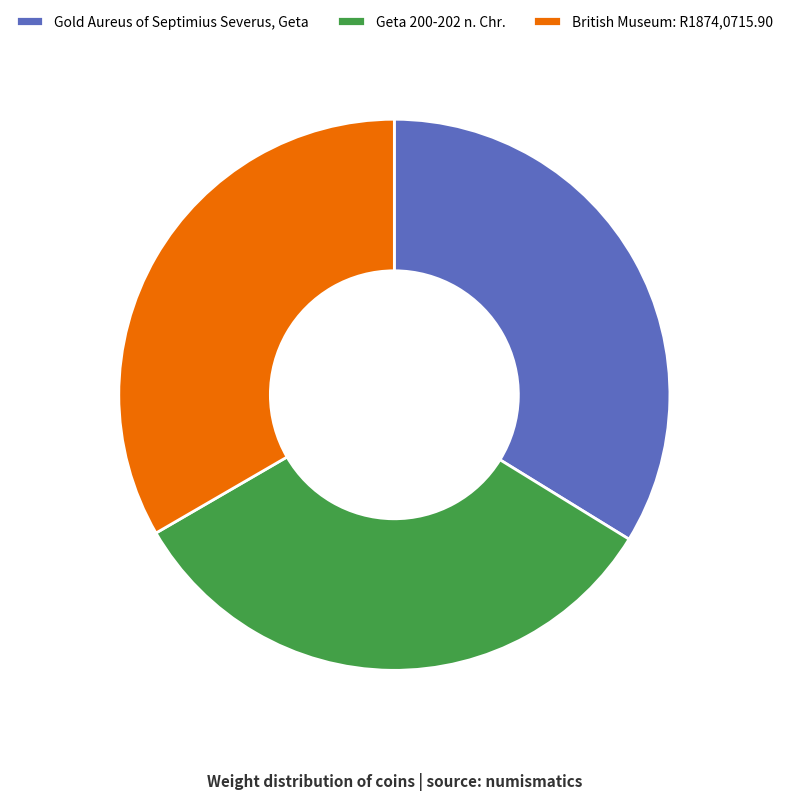

Approximately how many times larger is the value at British Museum: R1874,0715.90 compared to Geta 200-202 n. Chr.?

1.0